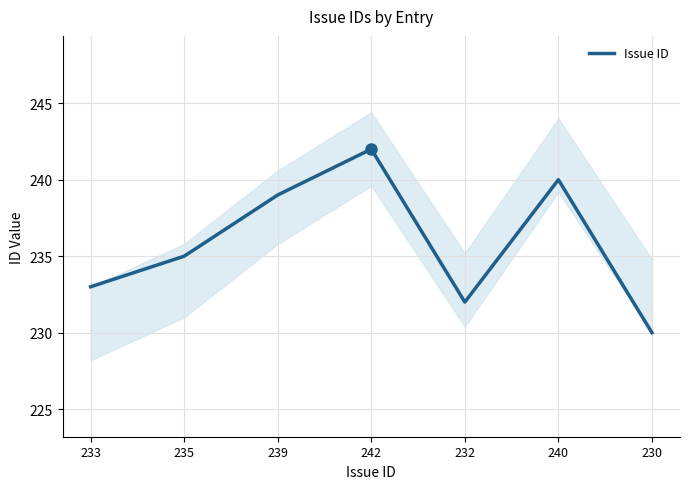

Read the value at 232, to the nearest 10.

230